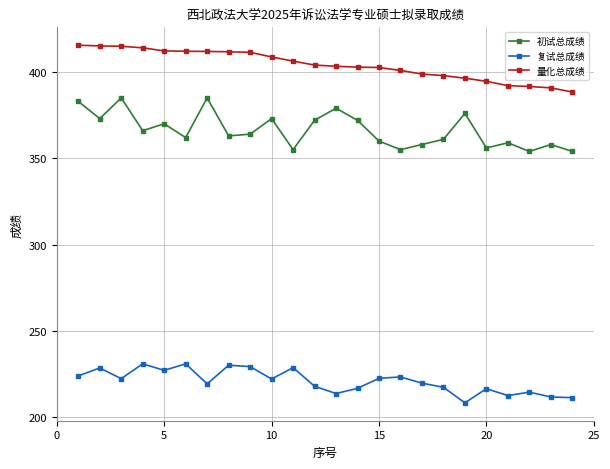

What is the value of the 量化总成绩 point at the 15th from the left?

402.6